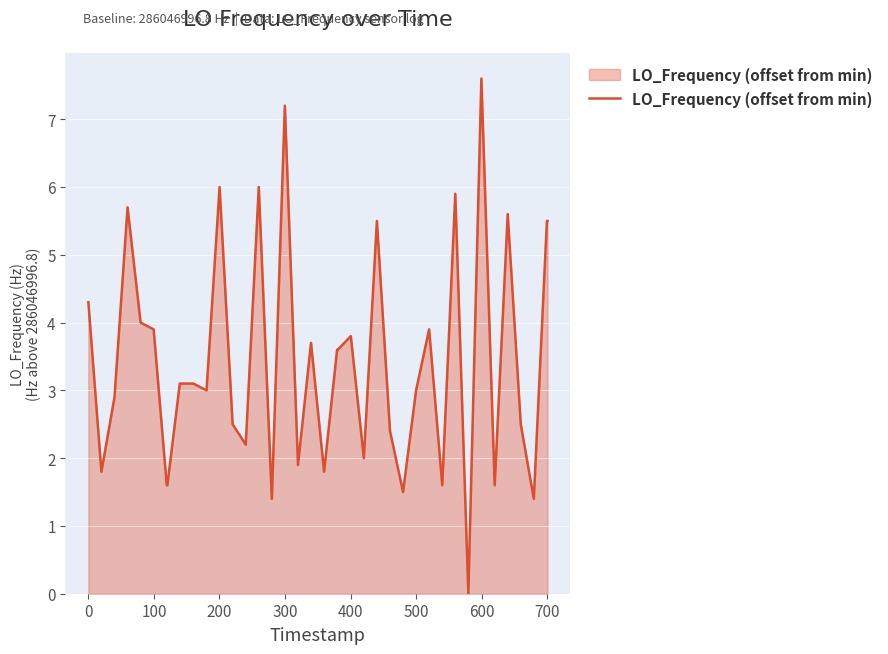

What is the difference between the maximum and minimum values?

7.6